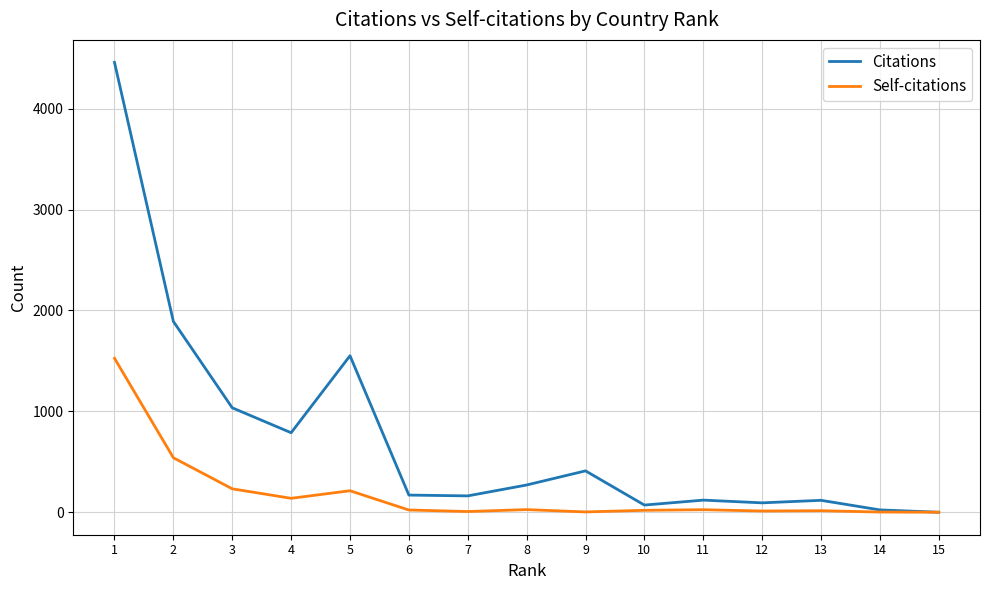

What is the maximum value for Self-citations?

1526